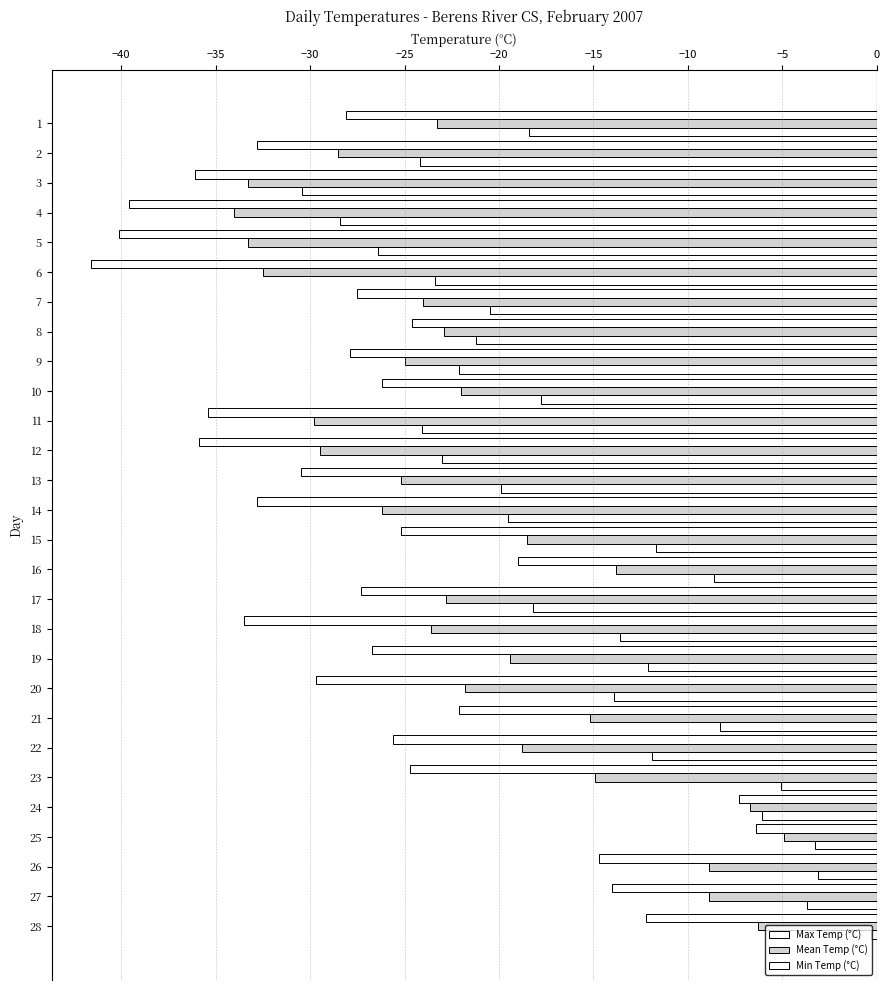

Count the number of data series in this chart.

3